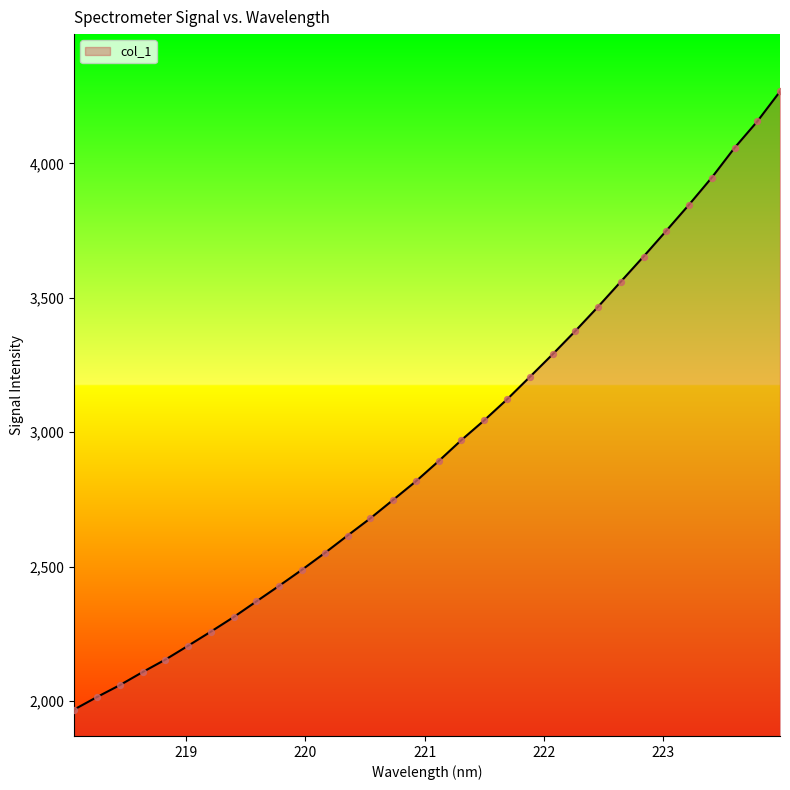

What is the minimum value shown in the chart?

1968.2